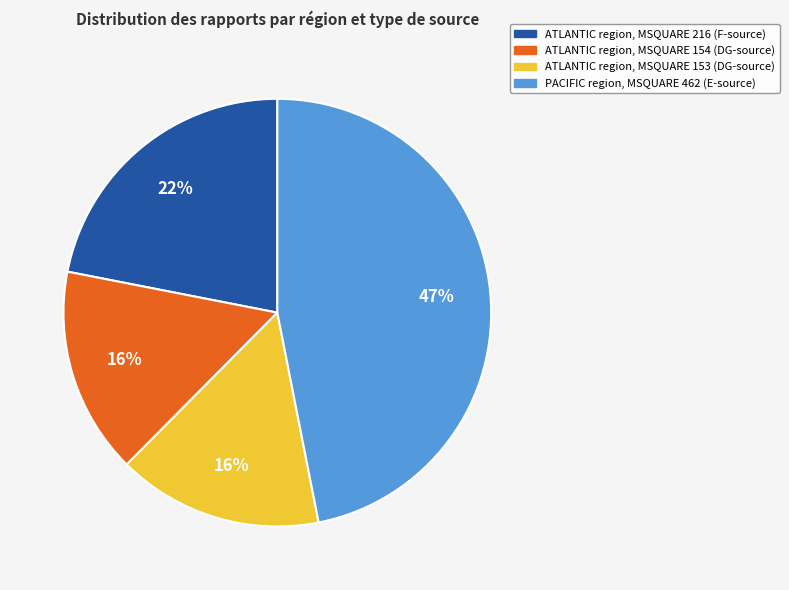

How many segments does this pie chart have?

4